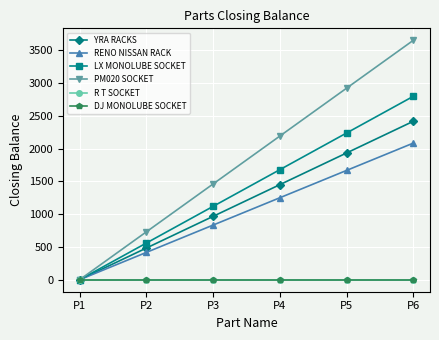

Which series changed the most between P2 and P6?

PM020 SOCKET